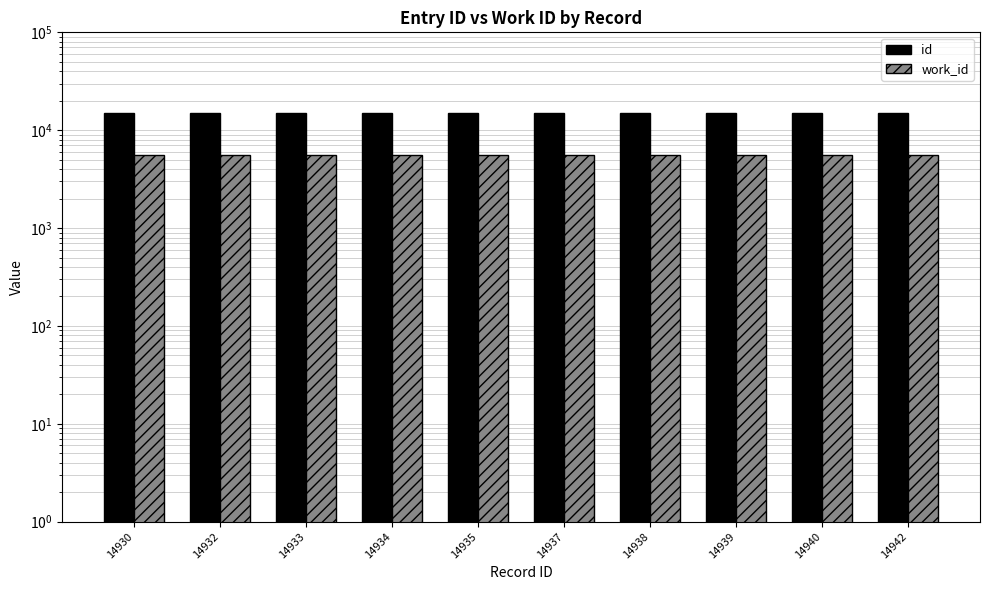

Reading left to right, what are all the values shown in this chart?

id: 14930	14932	14933	14934	14935	14937	14938	14939	14940	14942
work_id: 5587	5587	5587	5587	5587	5587	5587	5587	5587	5587